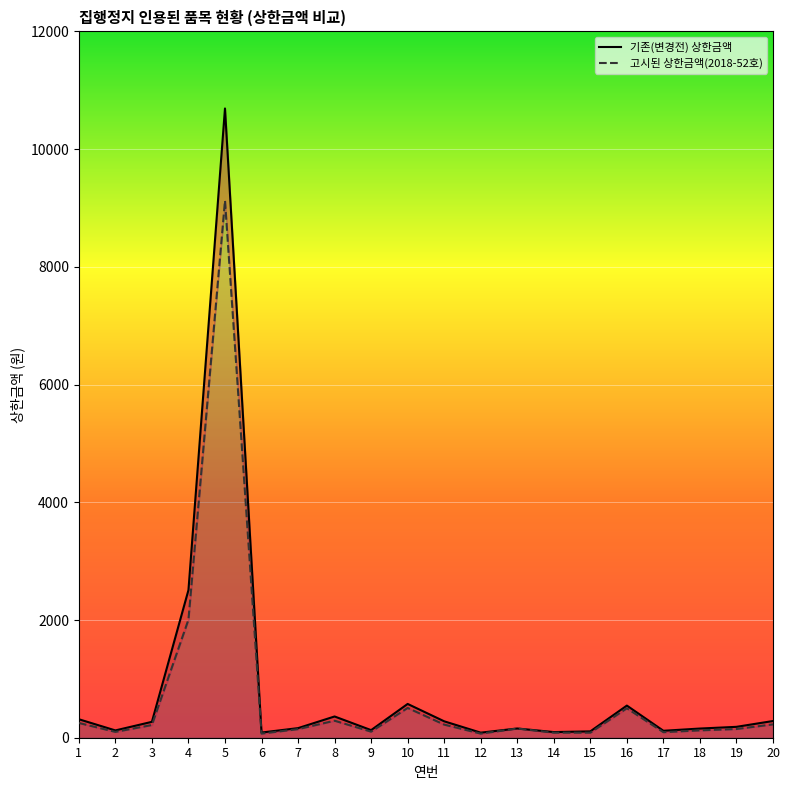

Where is 고시된 상한금액(2018-52호) nearest to the value 4597?

4